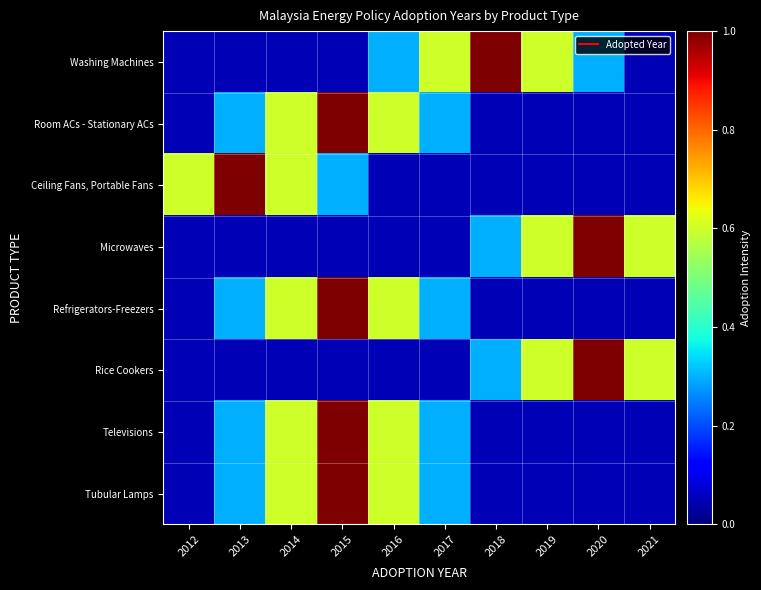

Which series has the widest spread of values?

Washing Machines